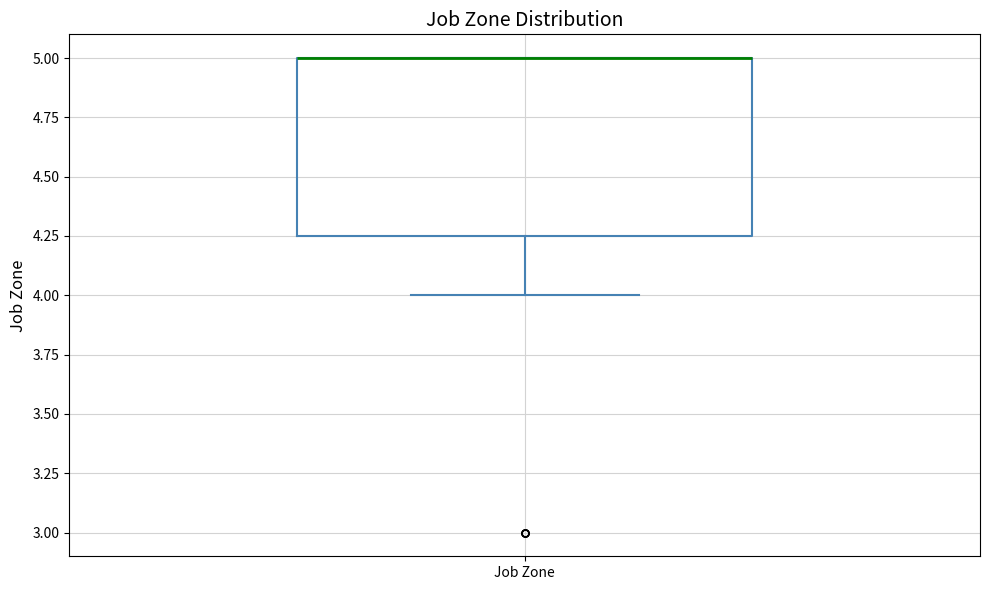

Read this box plot against the y-axis: the position of the median line, the range covered by the box, and the ends of both whiskers. The values are not printed on the chart, so give them approximately, as read against the axis.

median 5.00 (drawn on the box's upper edge), box 4.25 to 5.00, whiskers 4.00 to 5.00